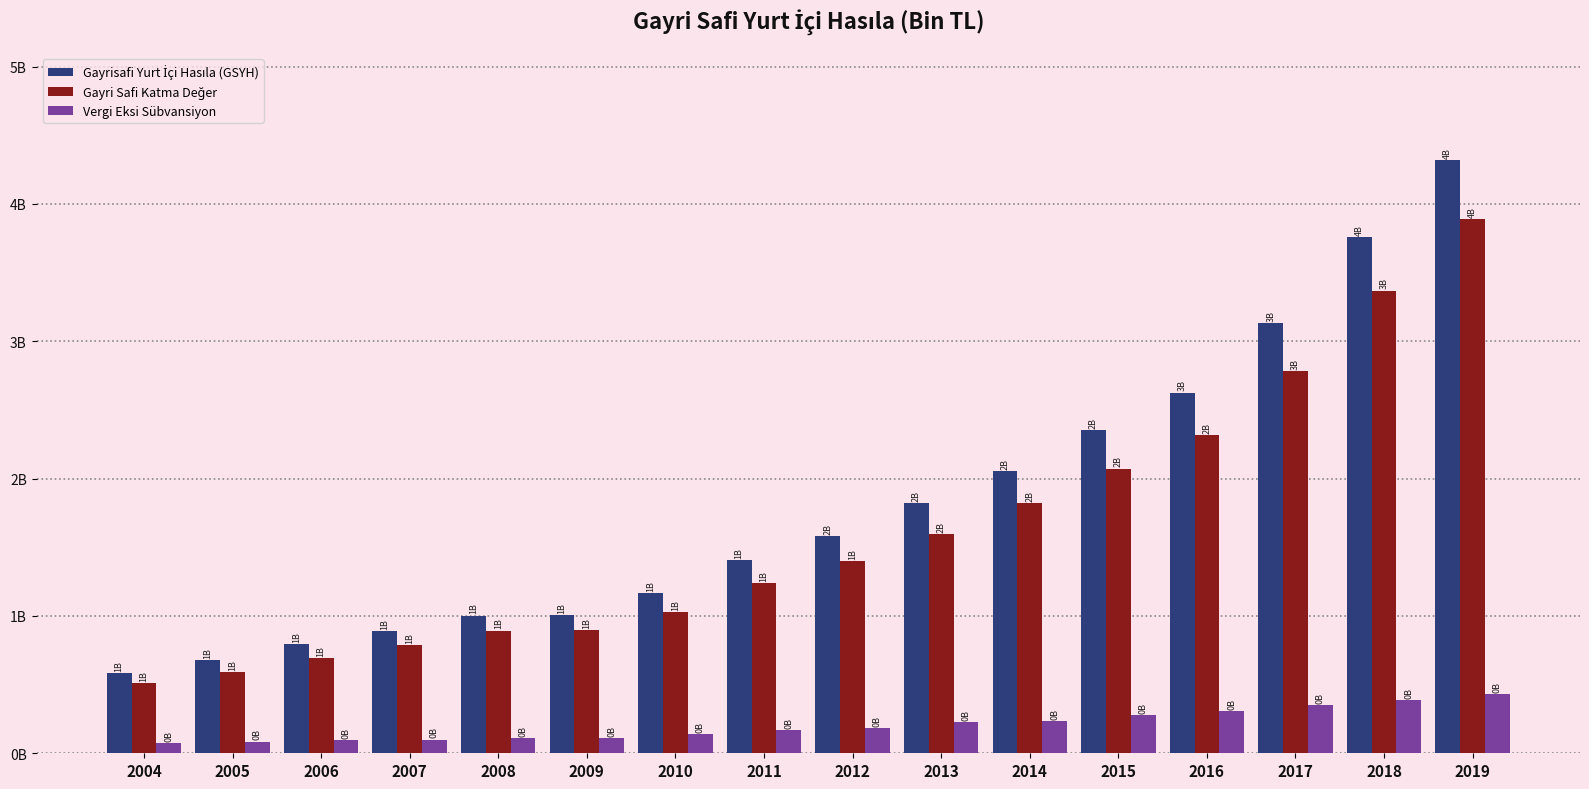

Between 2012 and 2015, which series saw the biggest shift?

Gayrisafi Yurt İçi Hasıla (GSYH)